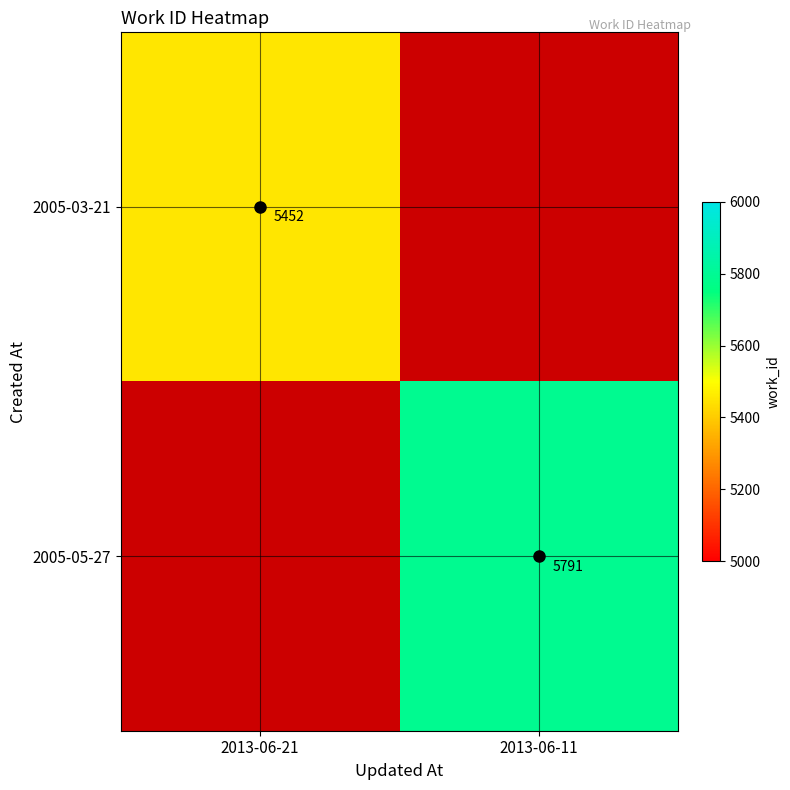

The 2005-03-21 series shows 5452 at 2013-06-21. True or false?

True